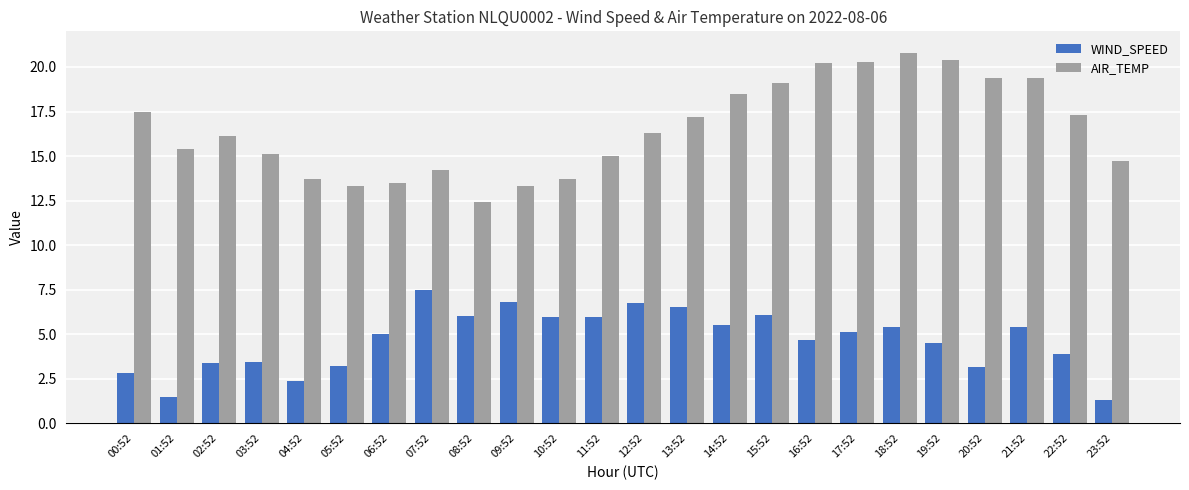

What is the difference between the WIND_SPEED values at 21:52 and 17:52?

0.3